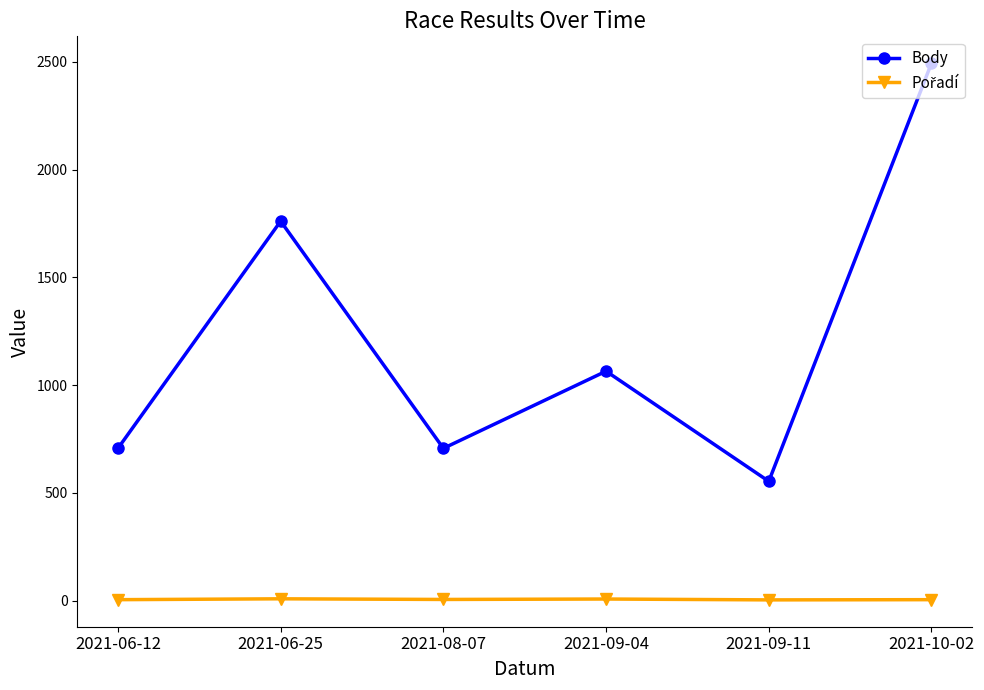

True or false: Body has more than 1 interior local peaks.

True